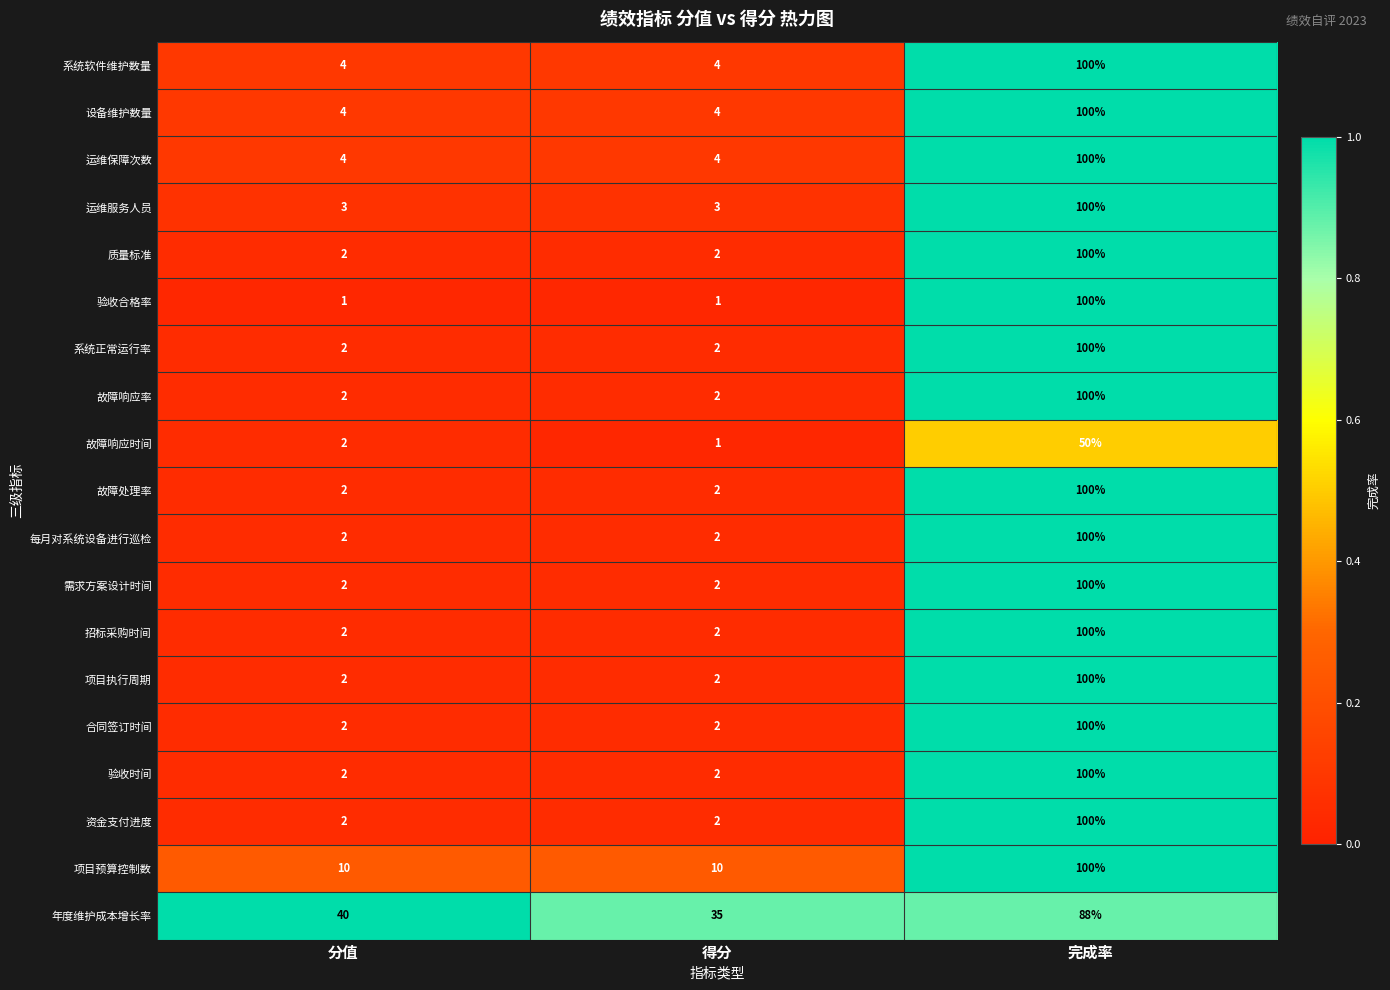

What is the total value across all series at 分值?

90